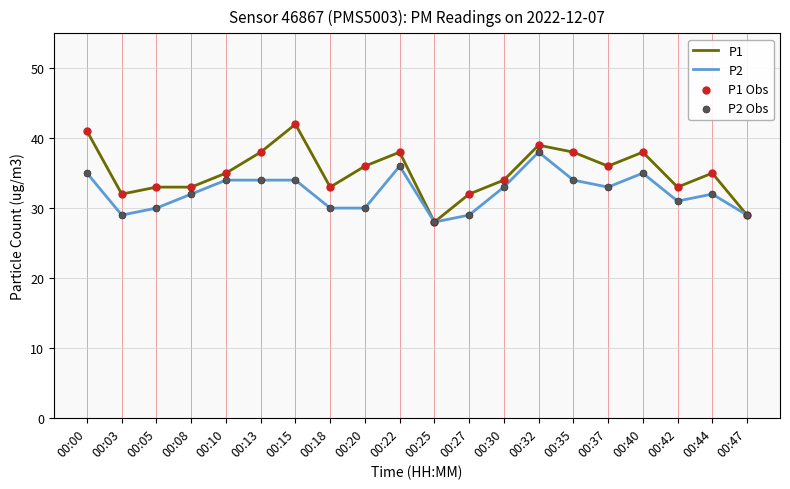

Which series has the largest total across all categories?

P1